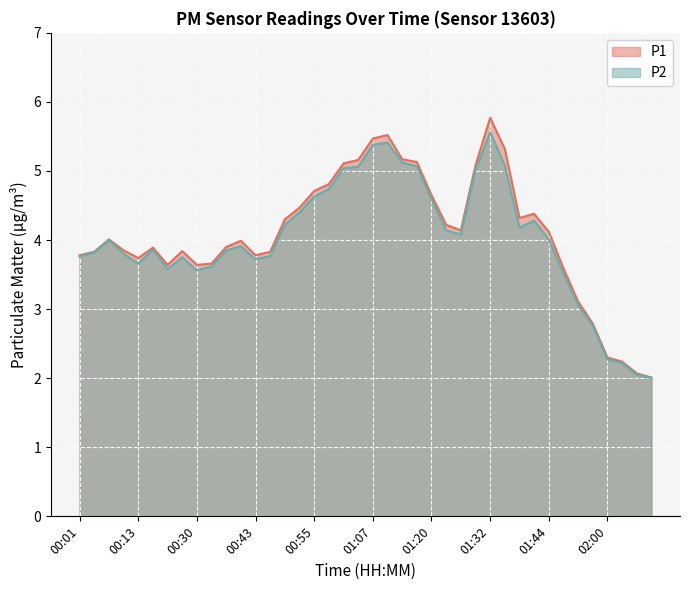

Does the chart display data point markers on the line(s)?

No